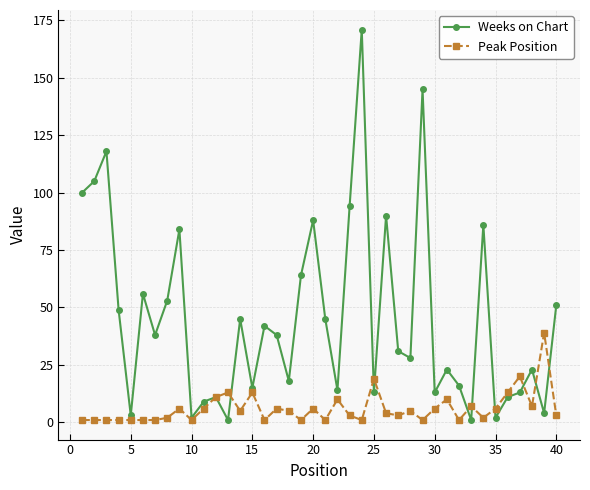

List the series in order of their peak value, lowest first.

Peak Position, Weeks on Chart